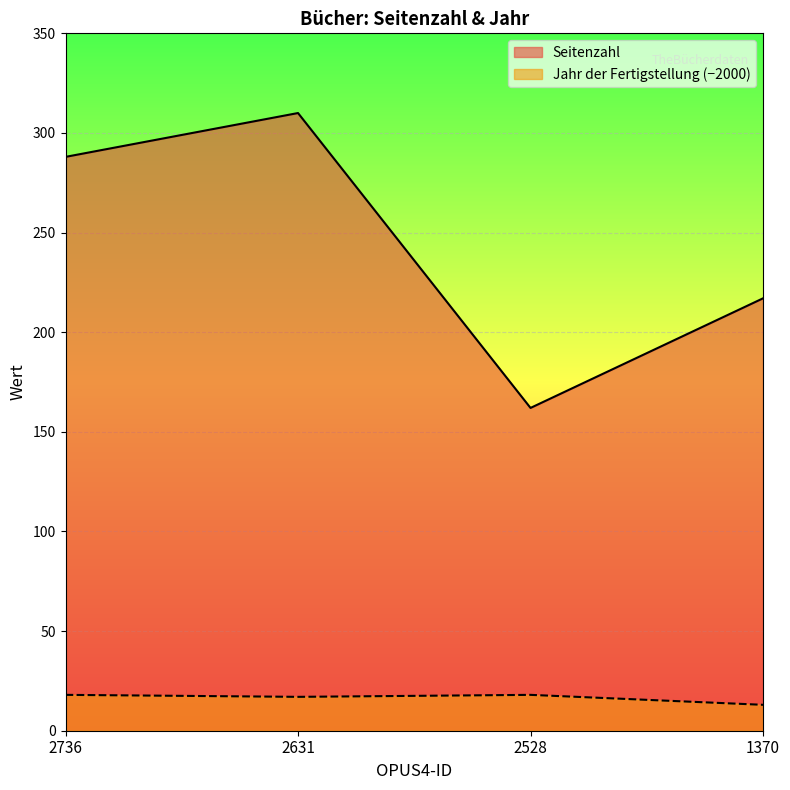

At 2631, list the series in order from smallest to largest.

Jahr der Fertigstellung (−2000), Seitenzahl